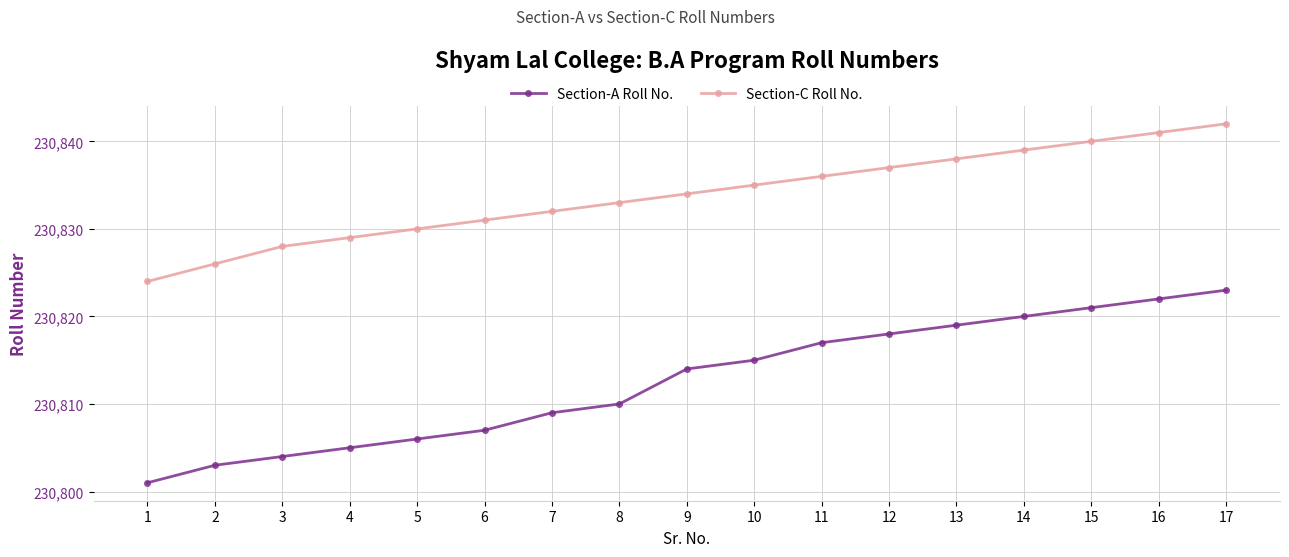

What is the highest value of the Section-A Roll No. series?

230823